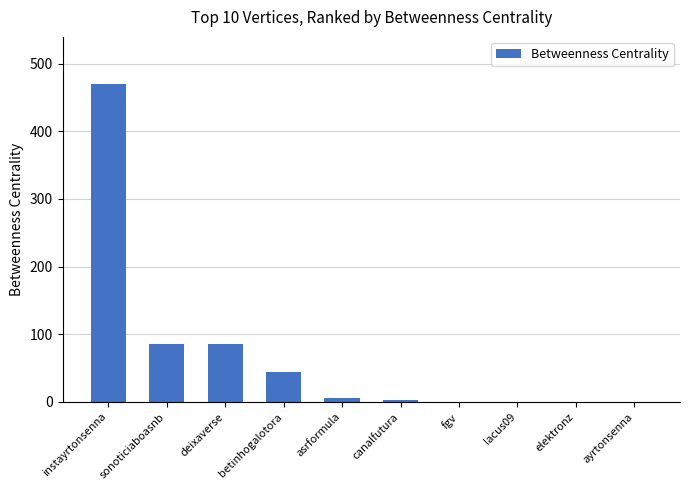

The value at lacus09 is 0. True or false?

True